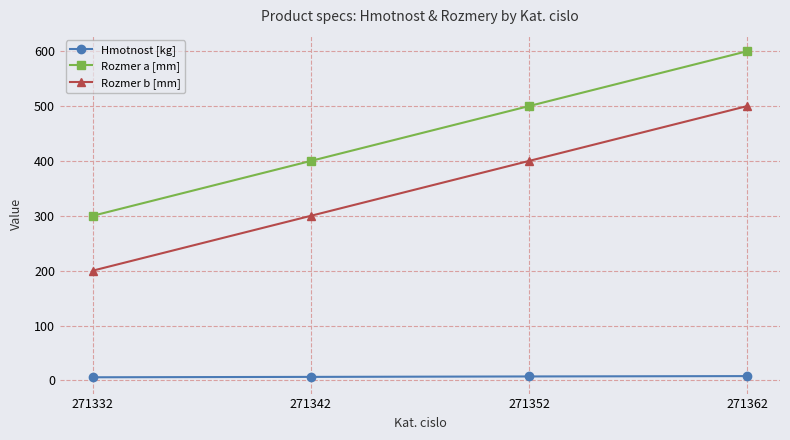

The Rozmer b [mm] series shows 300.0 at 271342. True or false?

True